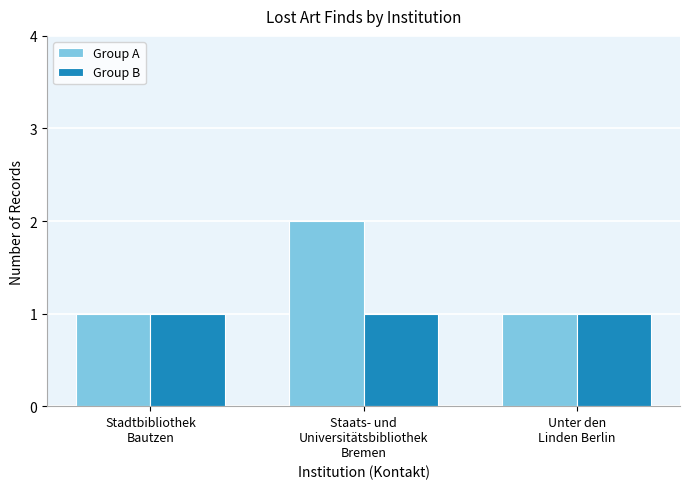

Is it true that Group B equals 1 at Unter den
Linden Berlin?

True